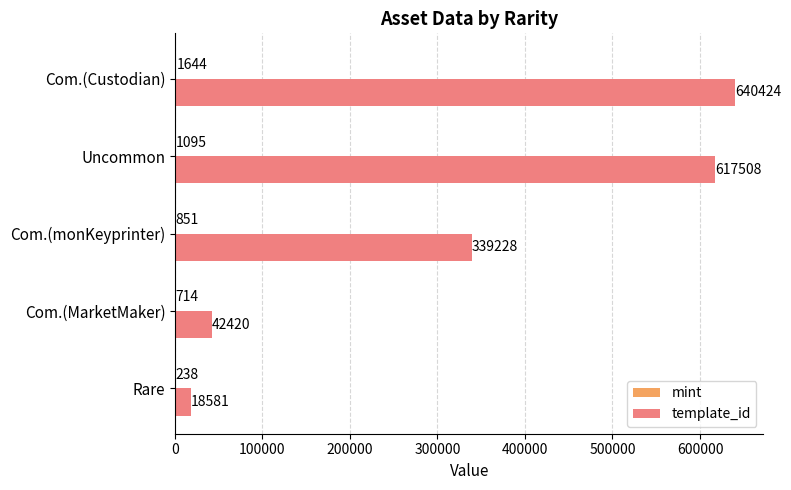

What is the greatest value displayed?

640424